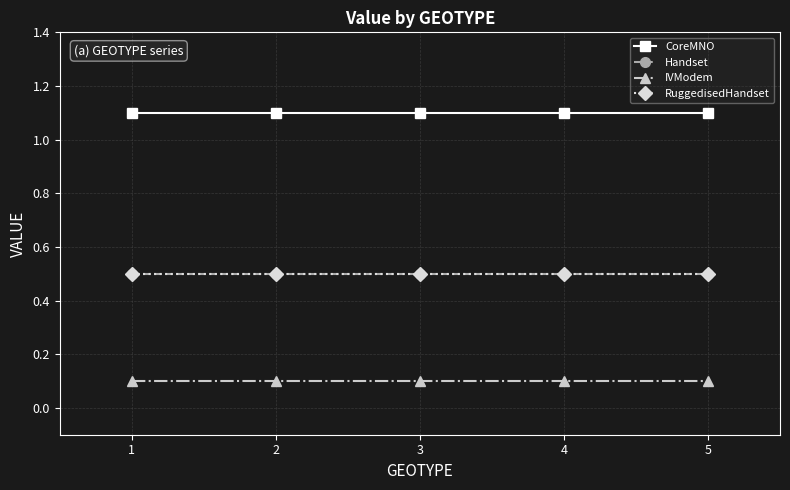

Does the chart have visible grid lines?

Yes